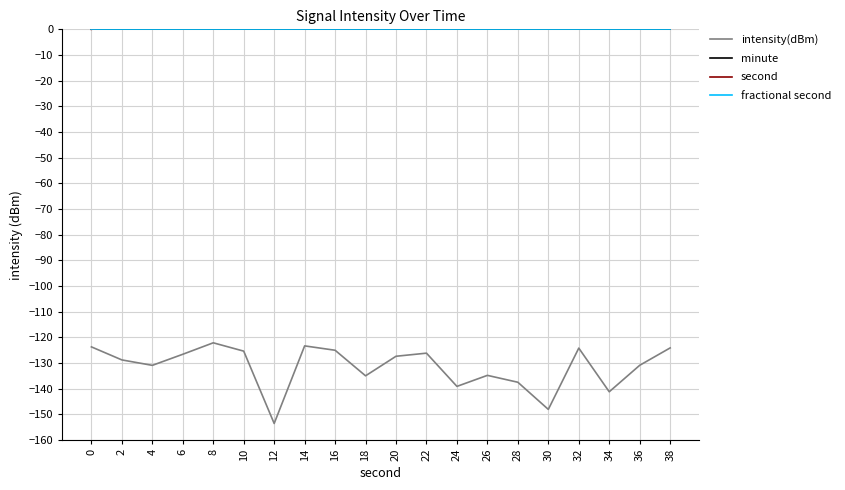

Which series has the largest range (max minus min)?

second